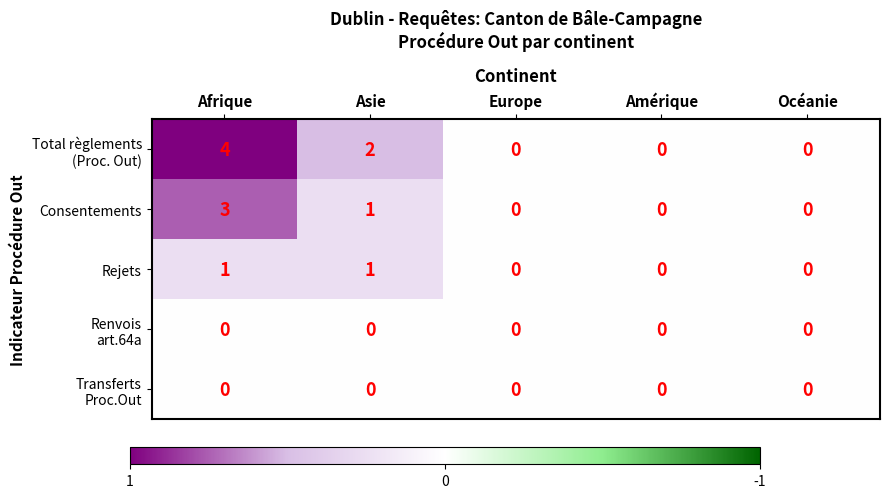

What is the greatest value displayed?

4